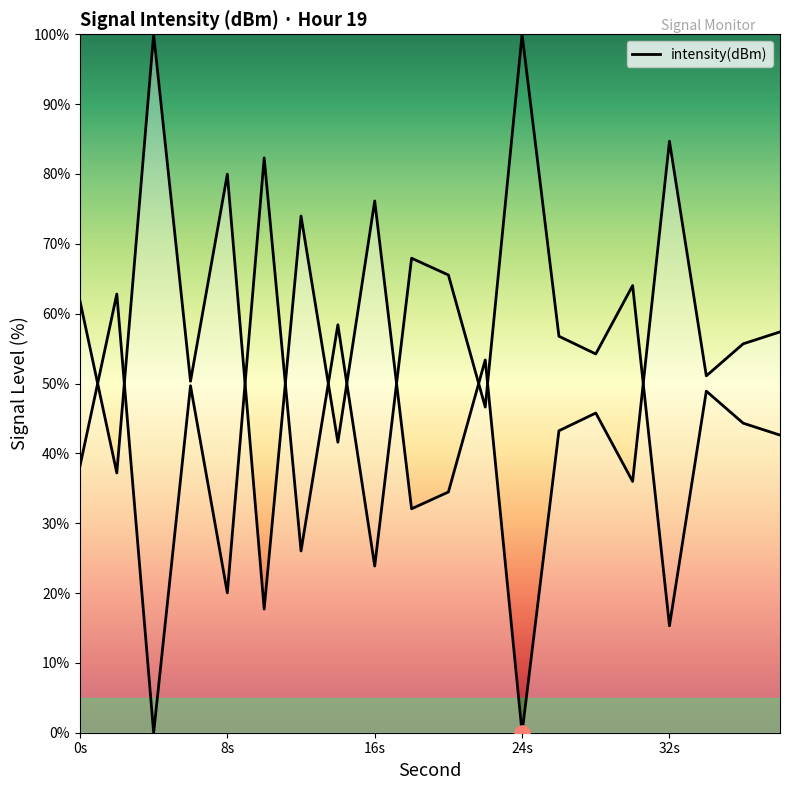

What is the ratio of the value at 4 to the value at 8?

1.3